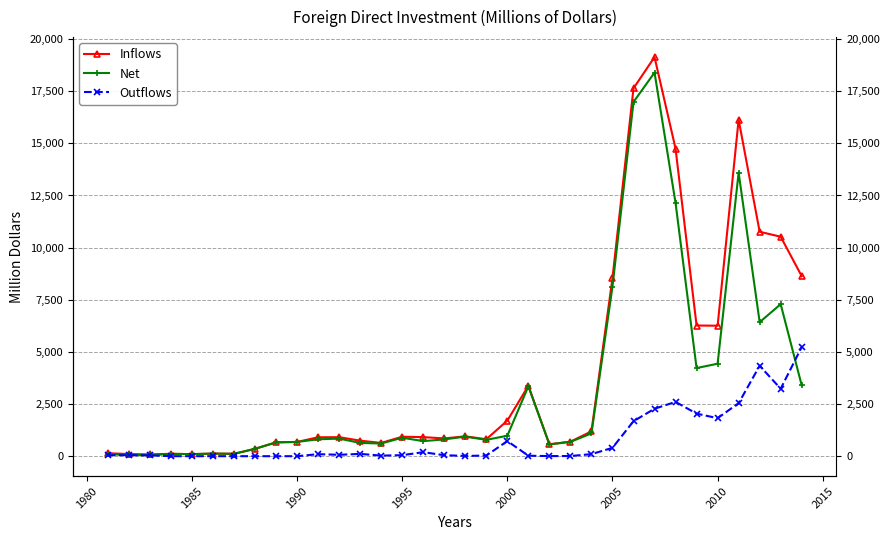

How many interior local peaks does the Net series have?

9